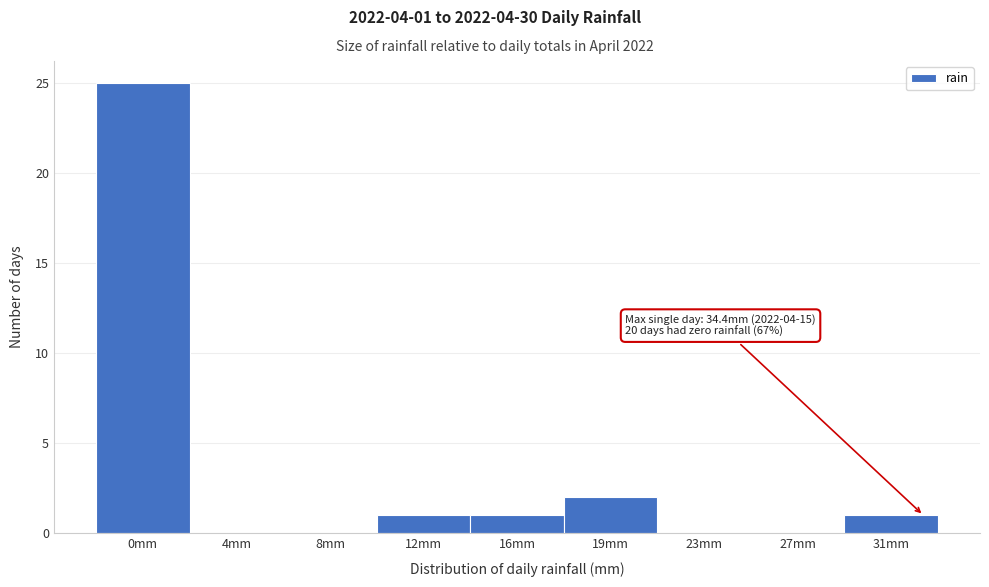

Reading left to right, what are all the values shown in this chart?

0mm=25	4mm=0	8mm=0	12mm=1	16mm=1	19mm=2	23mm=0	27mm=0	31mm=1